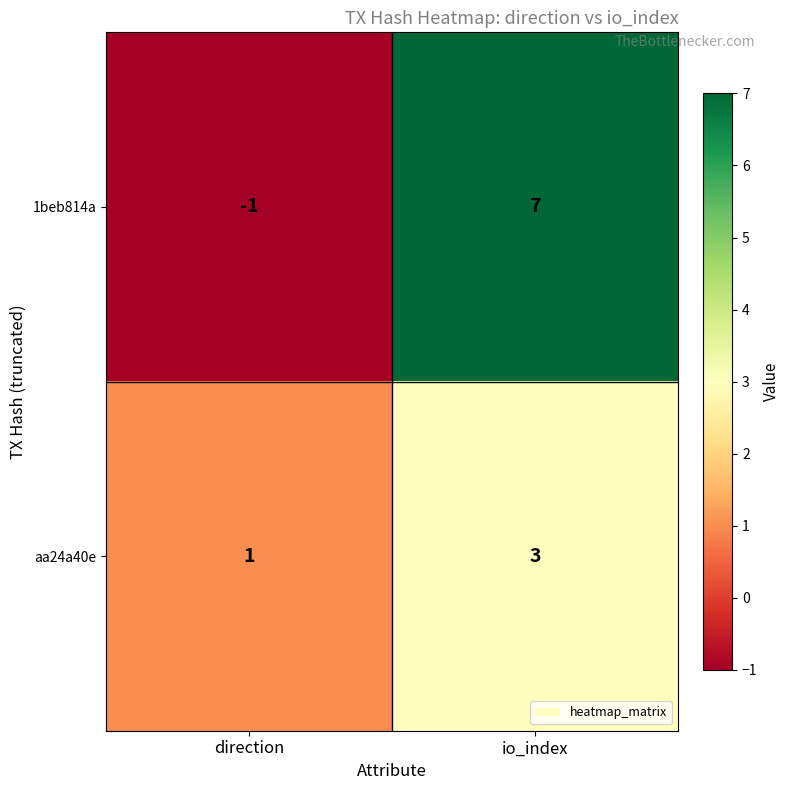

The value of aa24a40e at io_index is 3. True or false?

True